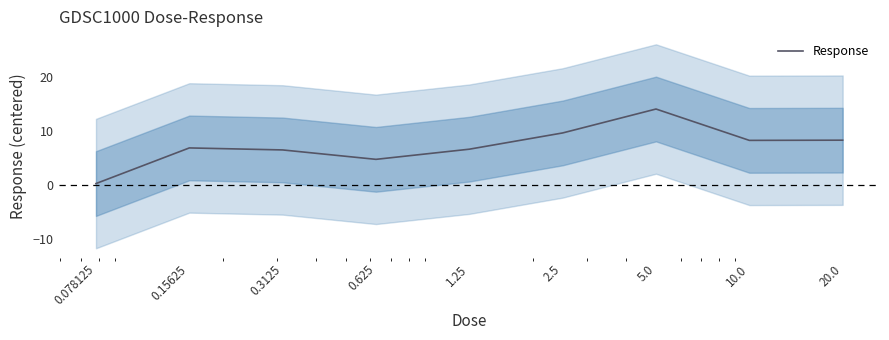

At which category does the data reach its first local valley?

0.625